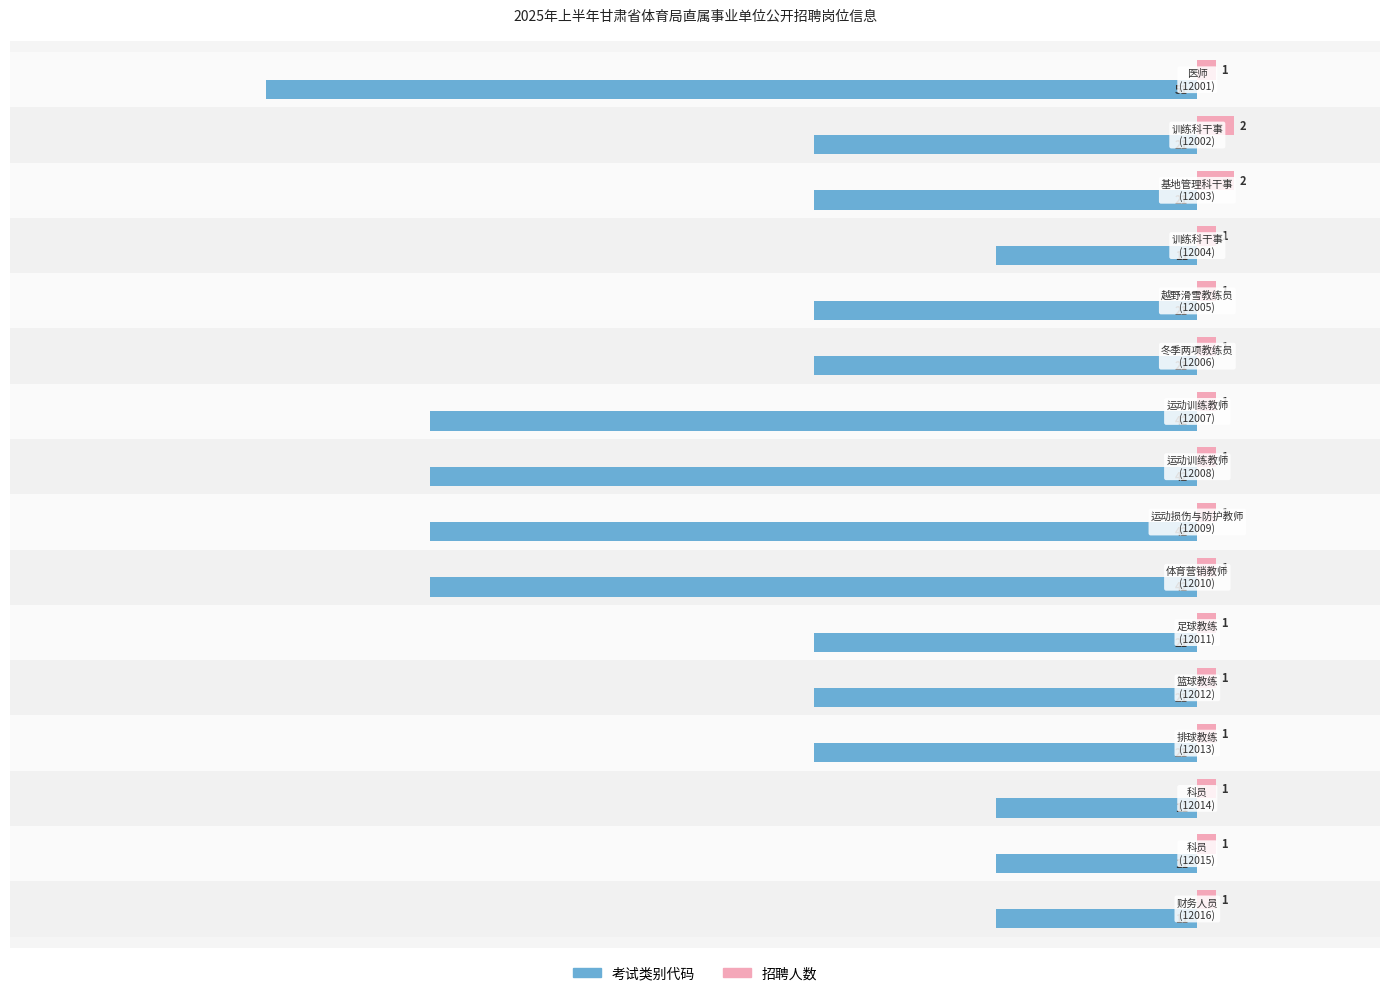

How many data points does each series have?

16